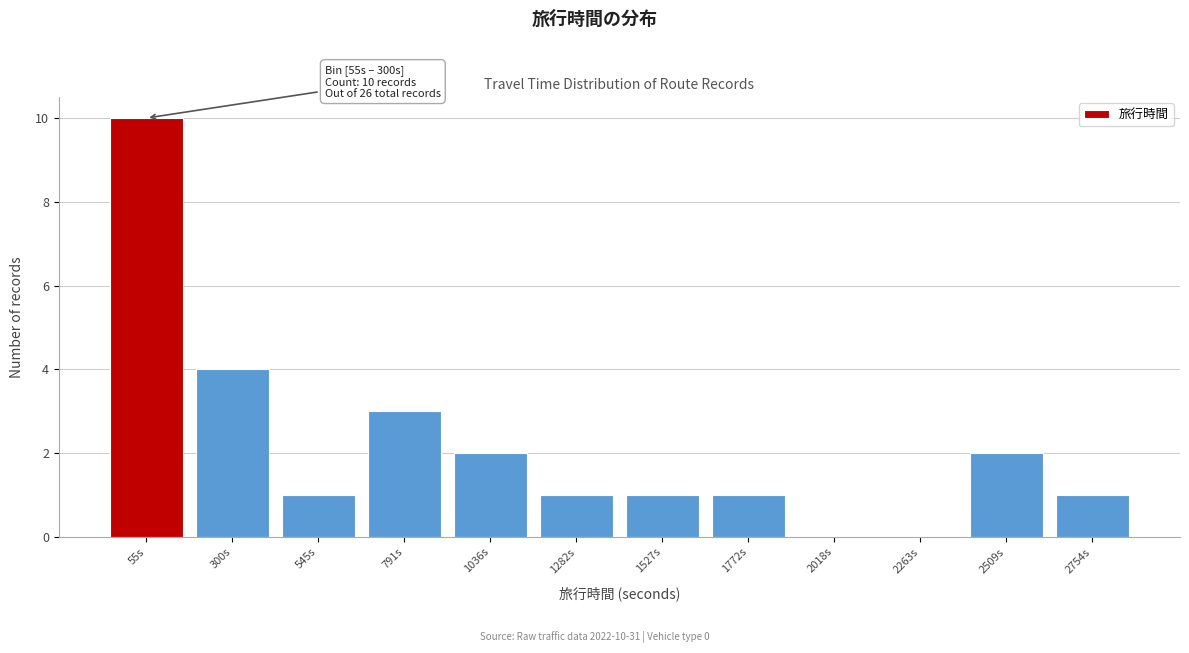

Reading right to left, what are all the values shown in this chart?

2754s=1	2509s=2	2263s=0	2018s=0	1772s=1	1527s=1	1282s=1	1036s=2	791s=3	545s=1	300s=4	55s=10